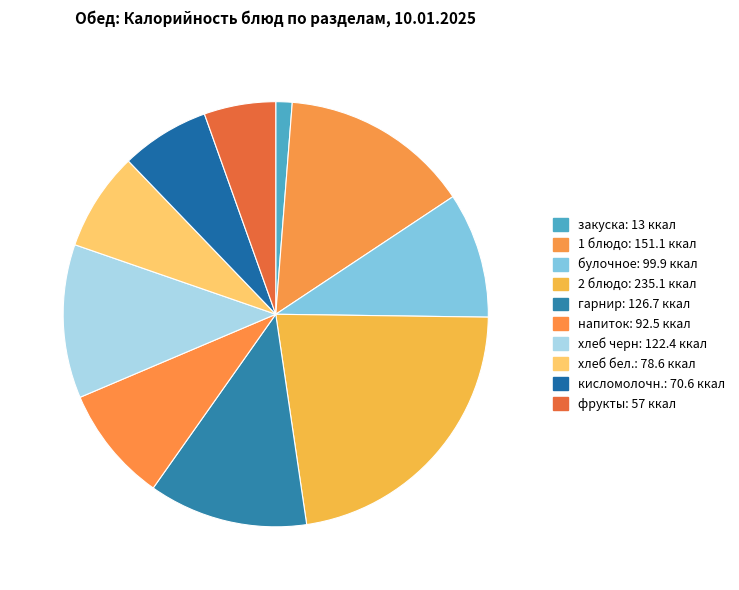

What is the smallest slice in the pie chart?

закуска